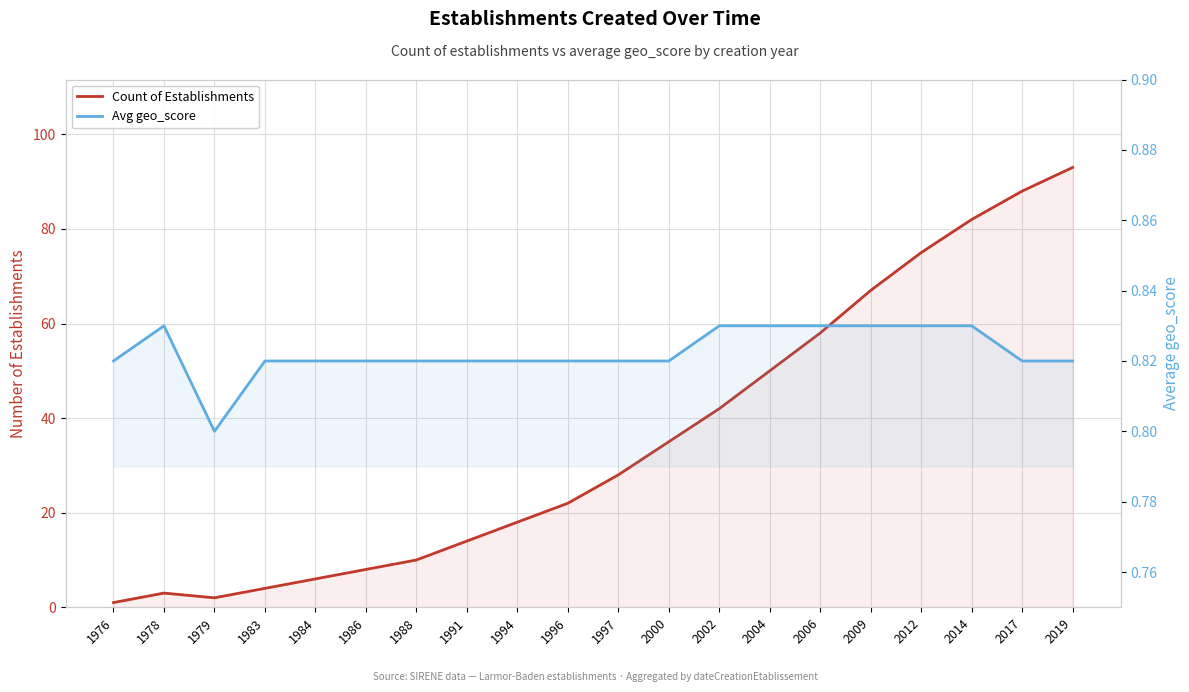

The value of Avg geo_score at 1996 is 1.1. True or false?

False